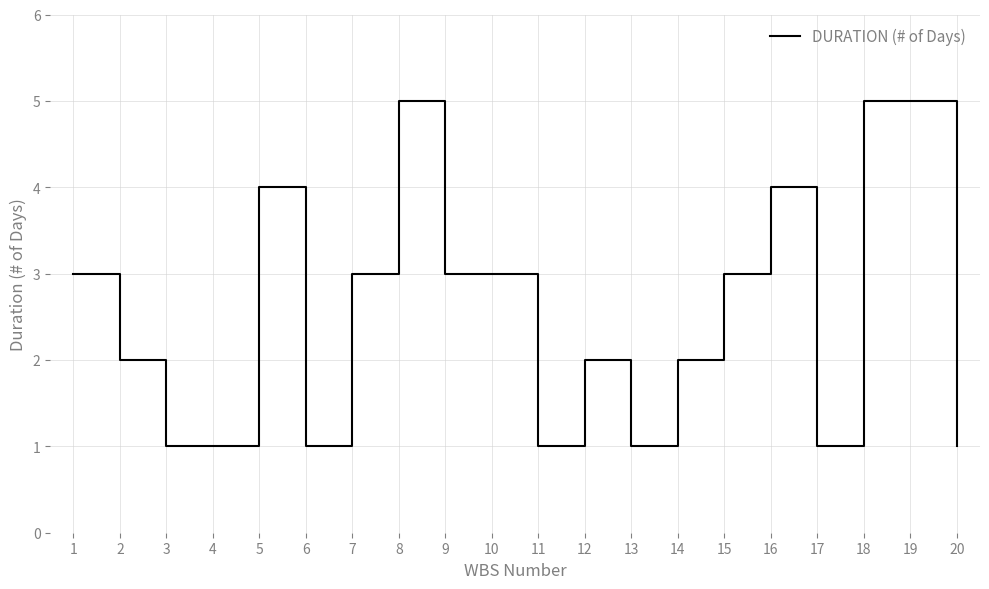

What is the maximum value shown in the chart?

5